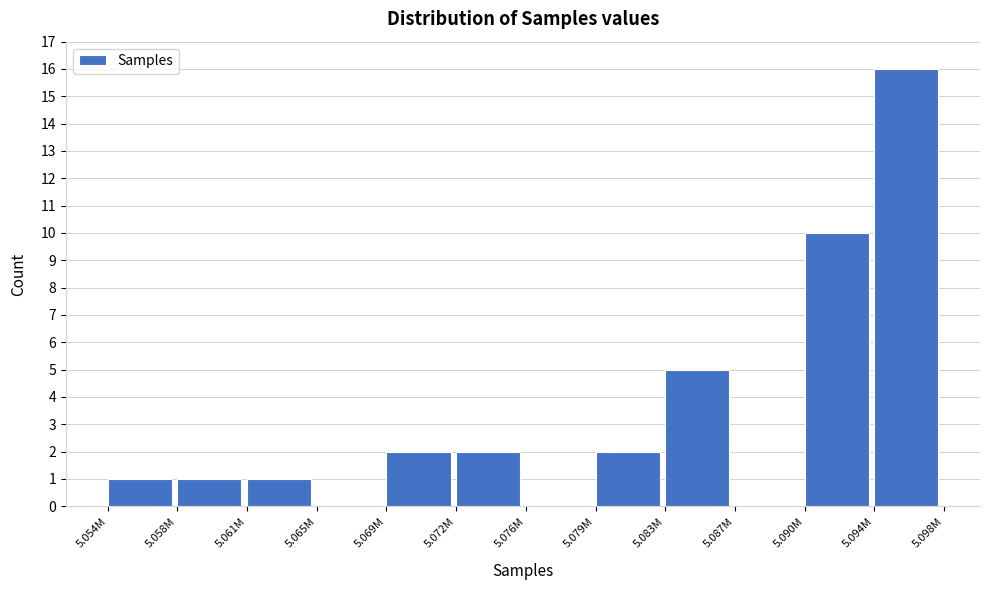

Reading left to right, list all the values displayed in this chart.

5.054M=1	5.058M=1	5.061M=1	5.065M=0	5.069M=2	5.072M=2	5.076M=0	5.079M=2	5.083M=5	5.087M=0	5.090M=10	5.094M=16